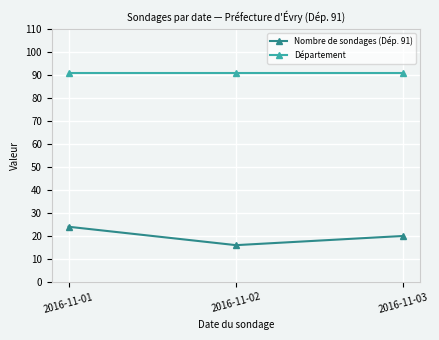

What is the minimum value shown in the chart?

16